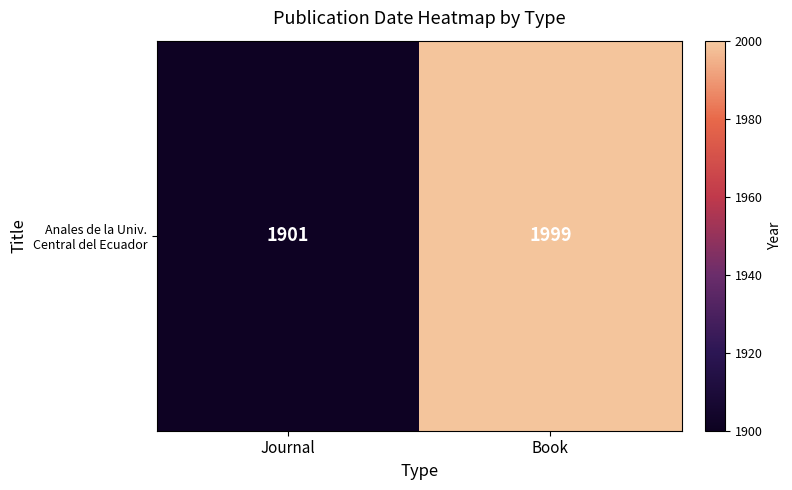

What value does the data have at Journal, to the nearest 10?

1900